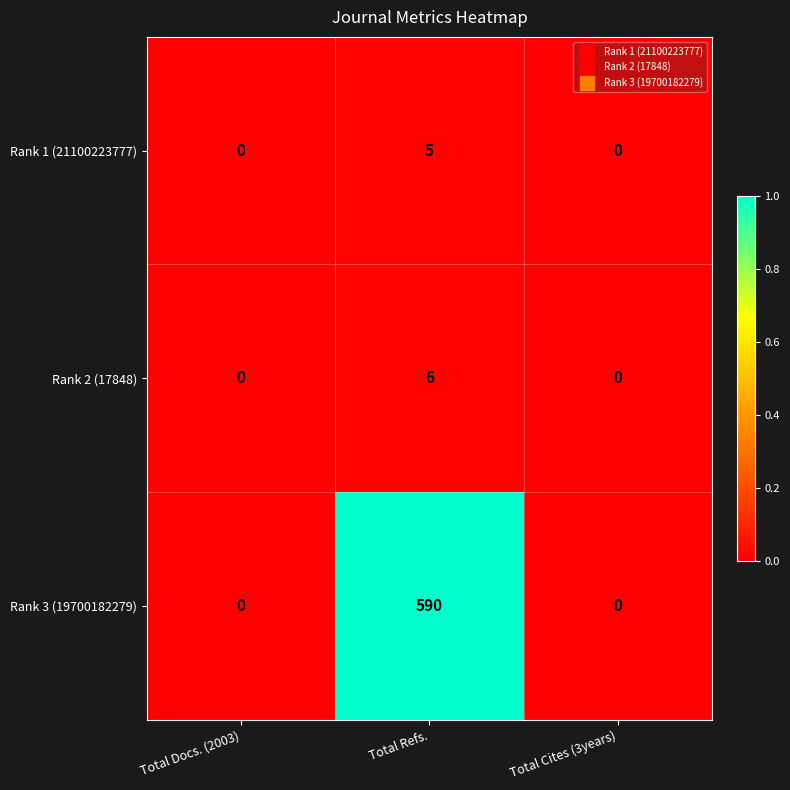

Which series has the largest total across all categories?

Rank 3 (19700182279)